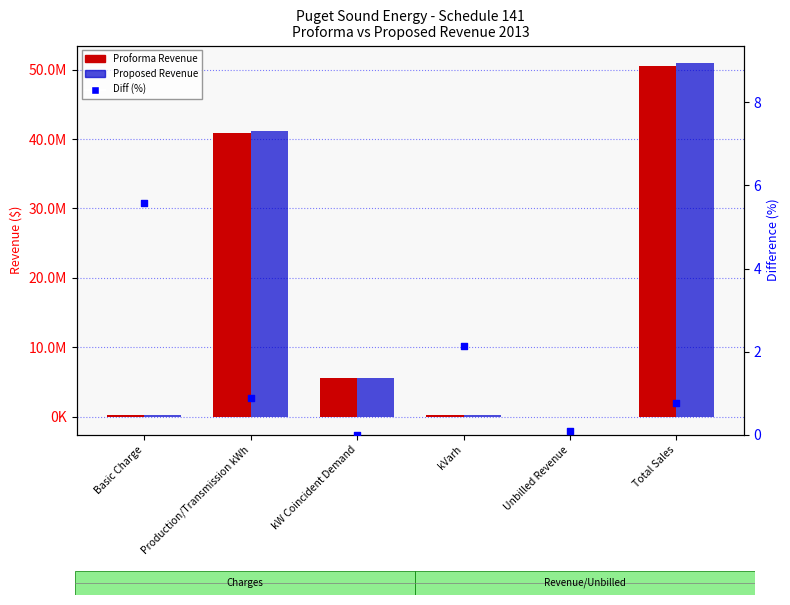

Which series contains the lowest Y value?

Proposed Revenue